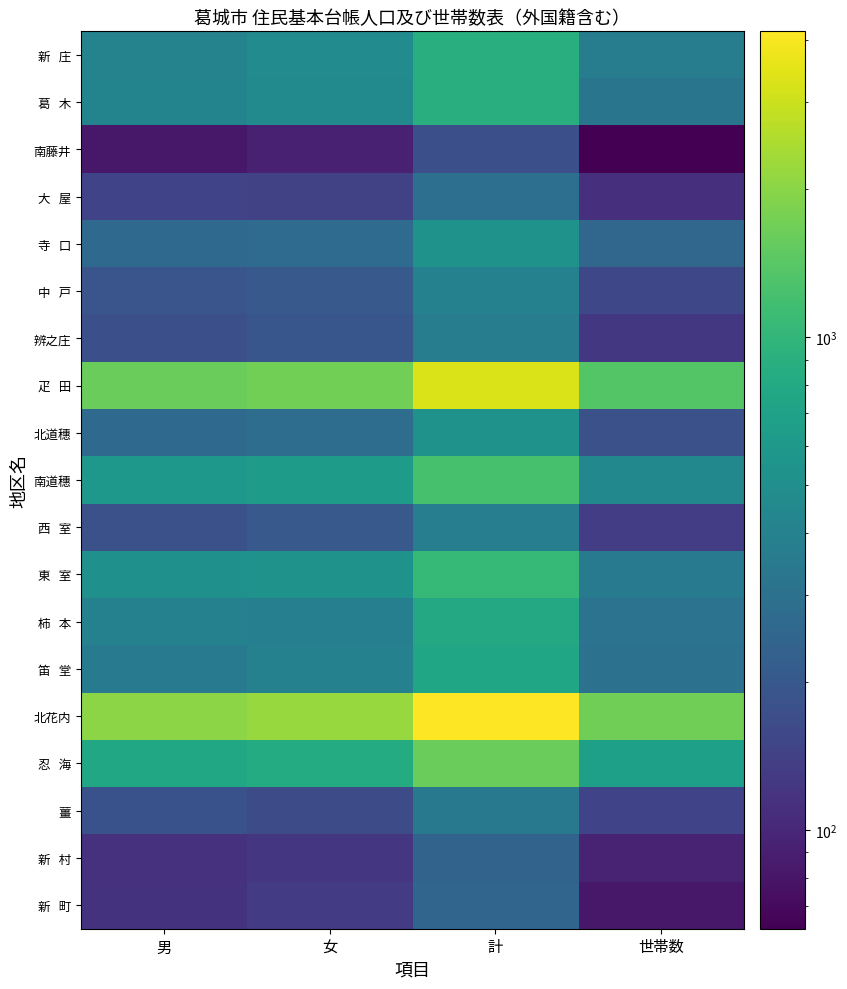

Count the number of data series in this chart.

19